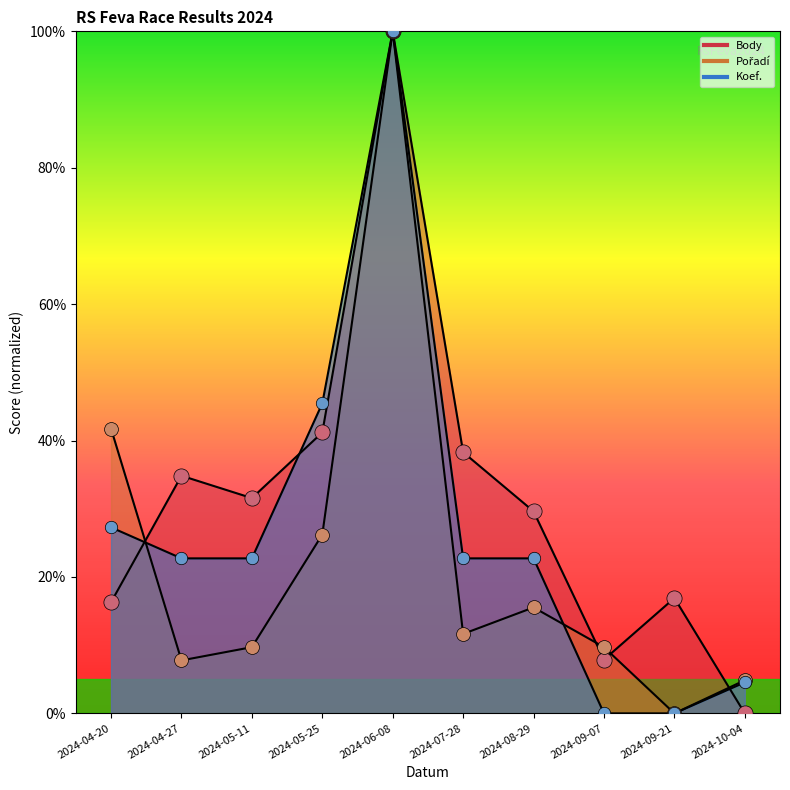

Which series contains the highest Y value?

Body